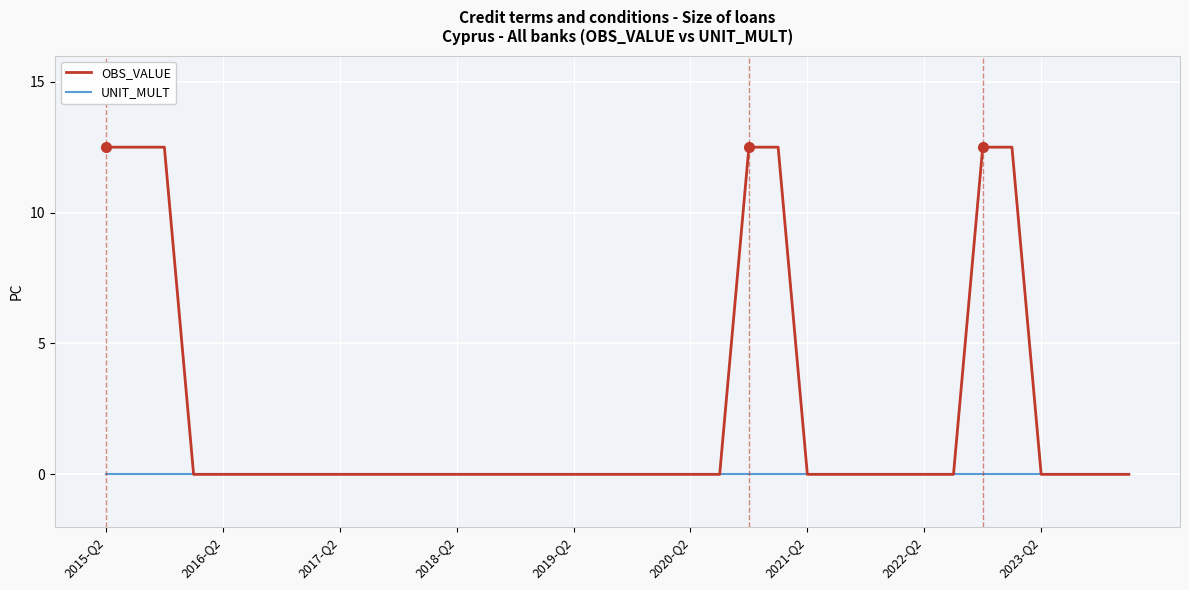

List the series in order of their overall mean, highest first.

OBS_VALUE, UNIT_MULT